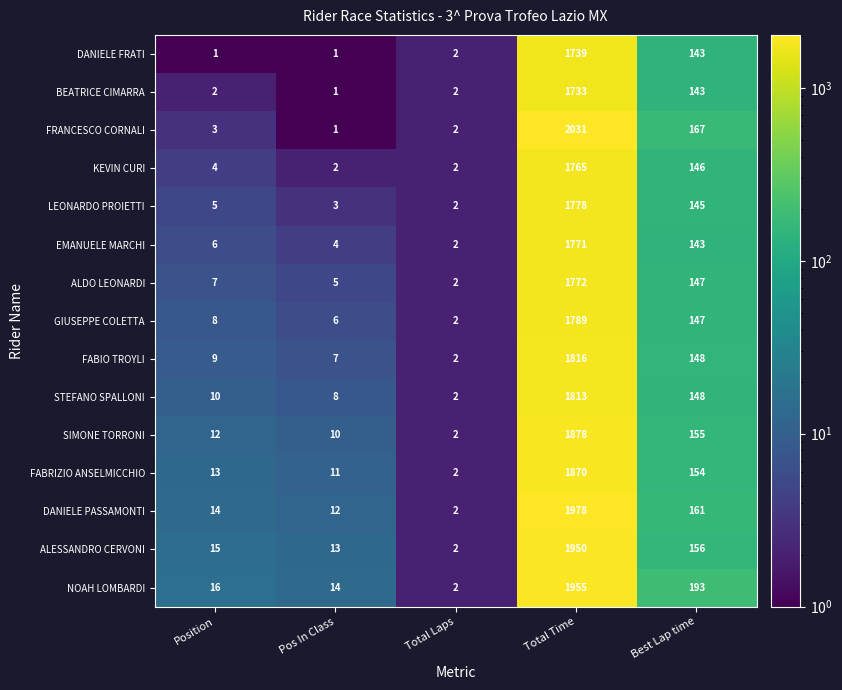

What is the total value across all series at Total Time?

27638